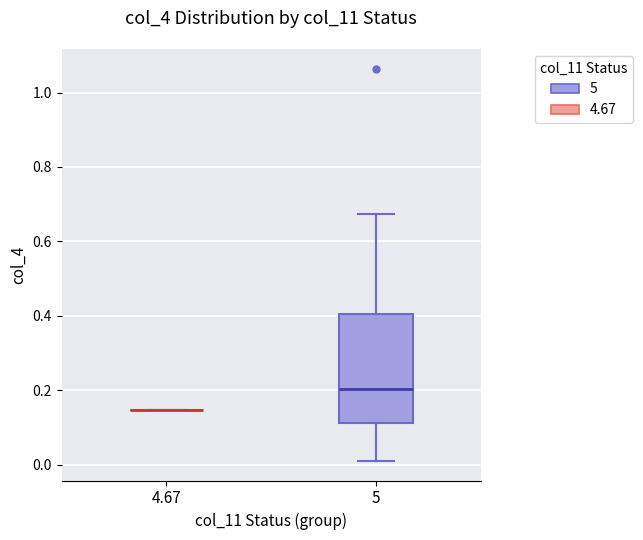

Reading left to right, read every box against the y-axis: the position of its median line, the range the box covers, and the ends of its whiskers. The values are not printed on the chart, so give them approximately, as read against the axis.

4.67: box collapsed to a line at 0.14, whiskers 0.14 to 0.14
5: median 0.20, box 0.12 to 0.40, whiskers 0.00 to 0.68